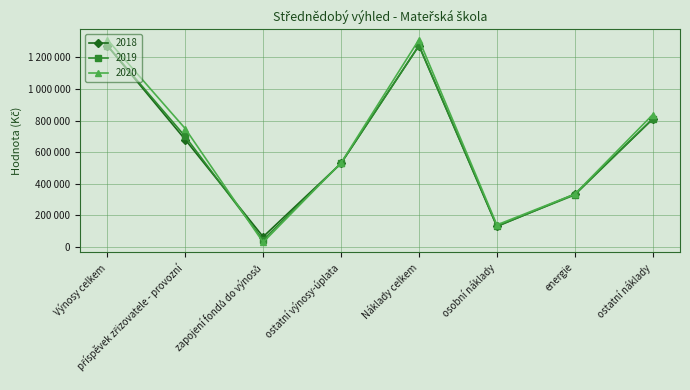

At which label is 2020 closest to 671500?

příspěvek zřizovatele - provozní